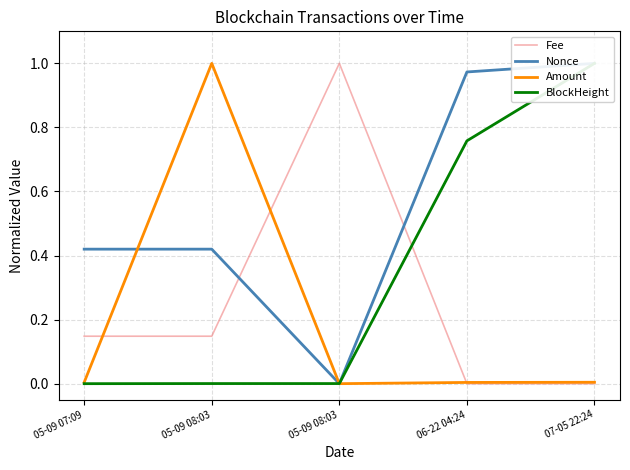

The BlockHeight series shows 0.5 at 07-05 22:24. True or false?

False